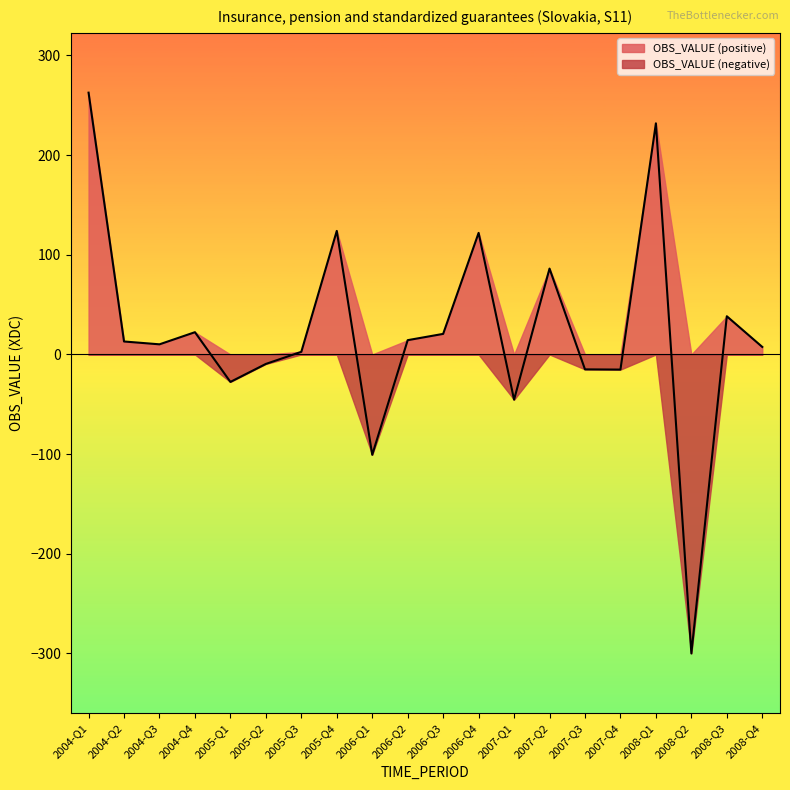

How many lines are shown in the chart?

2